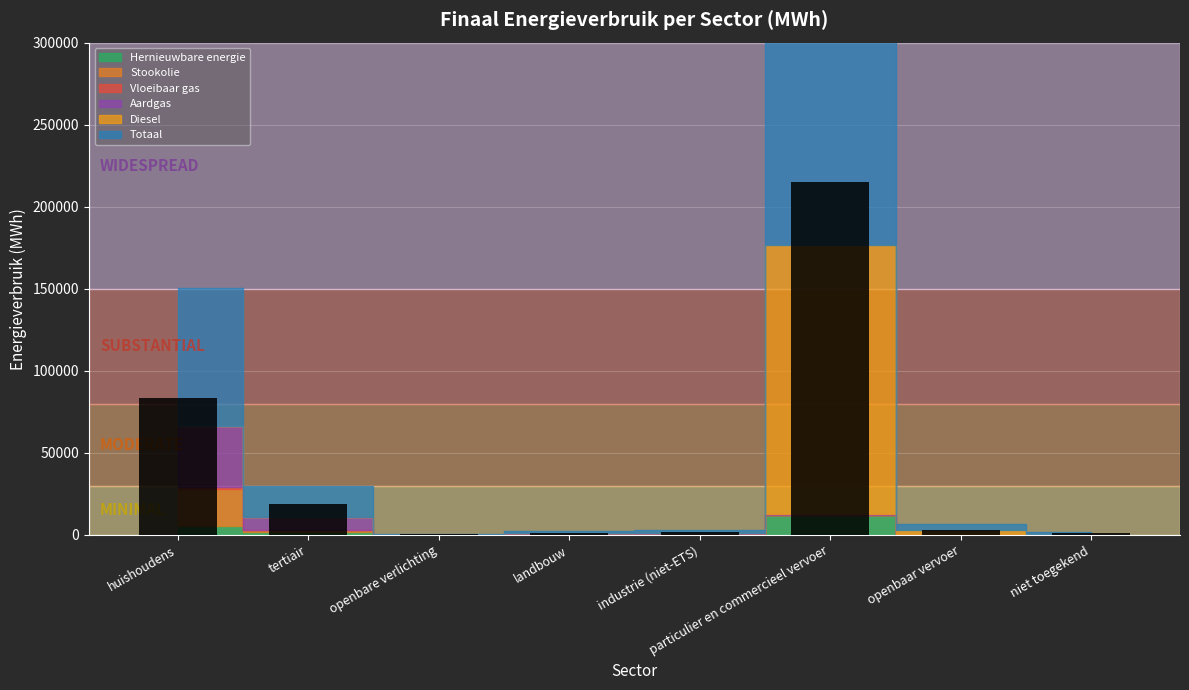

At which label is the value closest to 107941?

huishoudens